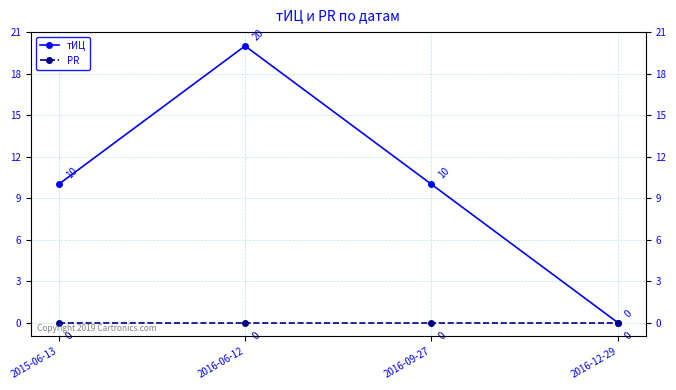

What is the label of the 2nd point from the right?

2016-09-27